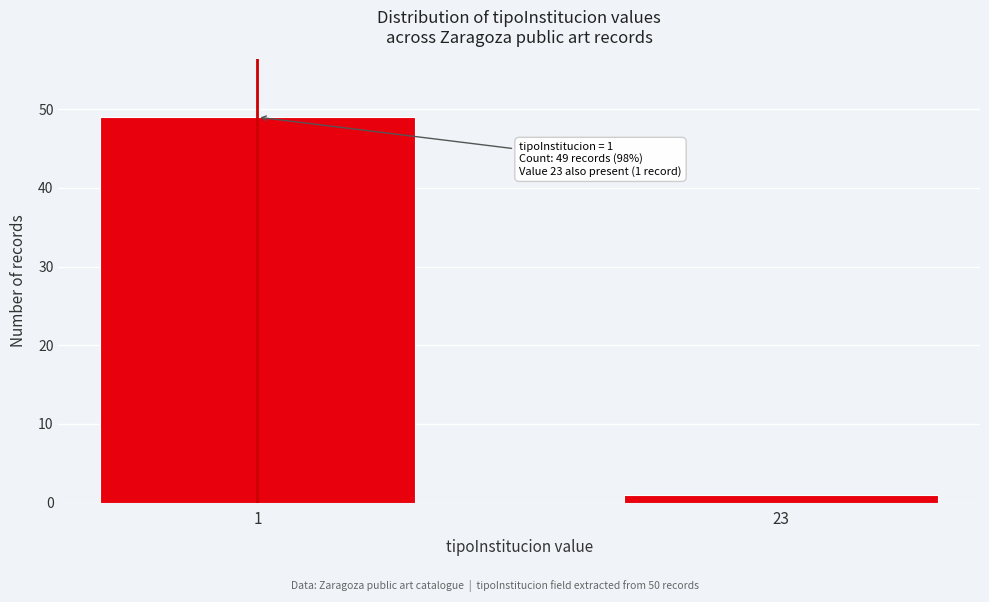

Reading right to left, list all the values displayed in this chart.

23=1	1=49